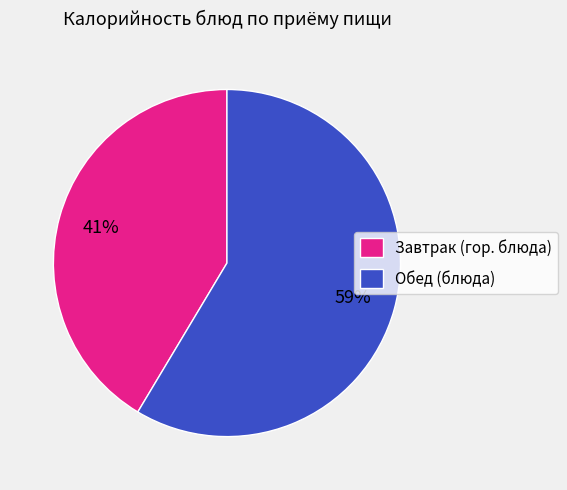

Which has a higher value, Завтрак (гор. блюда) or Обед (блюда)?

Обед (блюда)